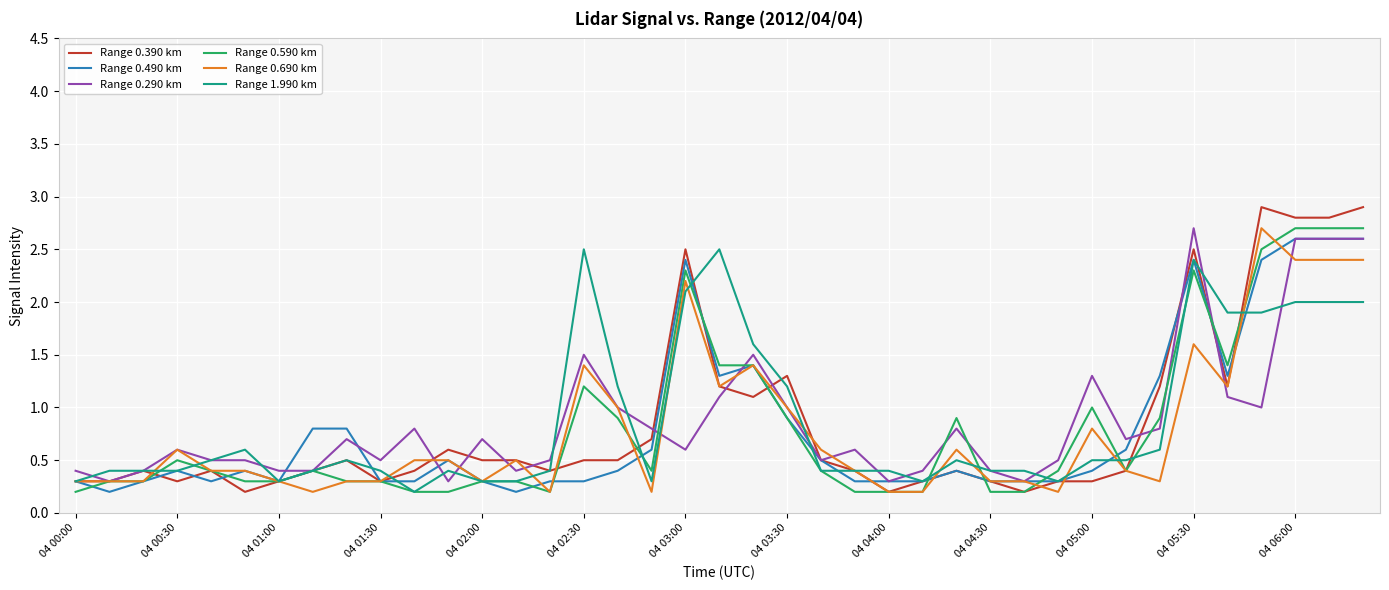

What is the sum of all Range 0.690 km values?

30.8